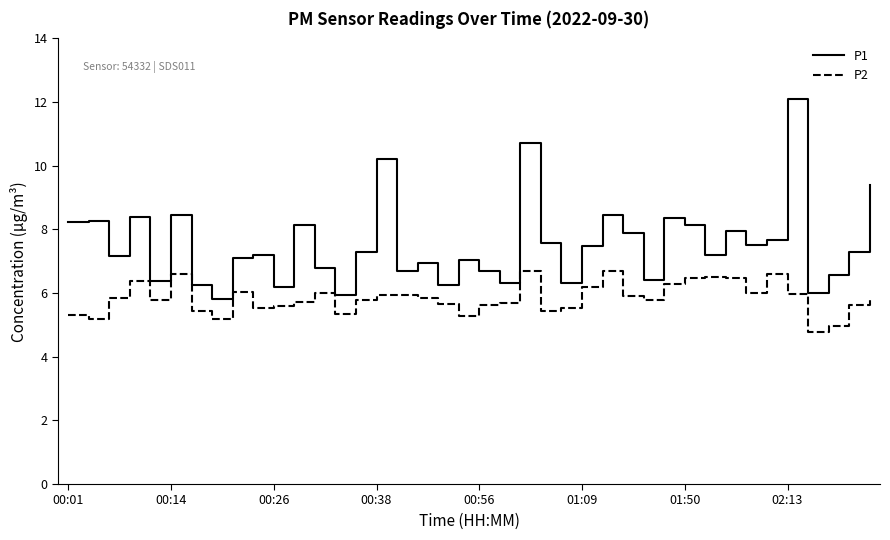

Which series has the widest spread of values?

P1